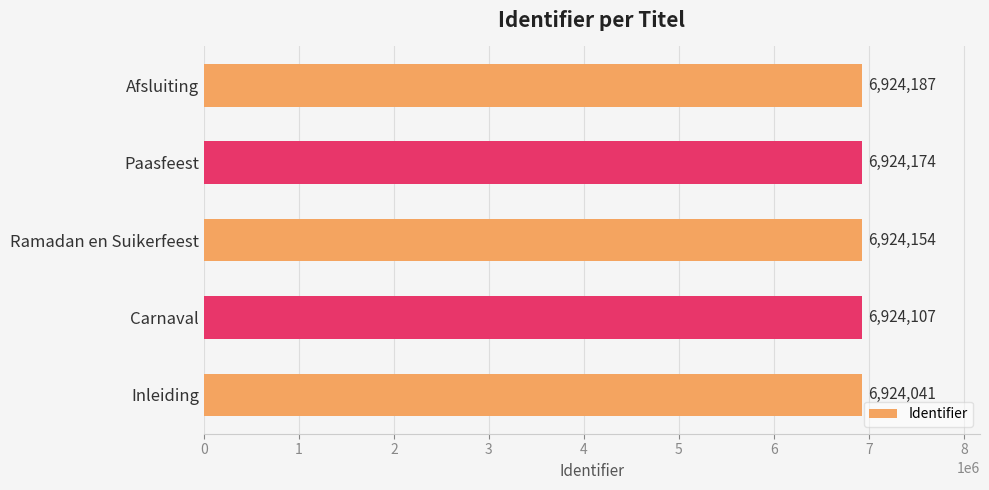

Reading top to bottom, list all the values displayed in this chart.

6924187	6924174	6924154	6924107	6924041